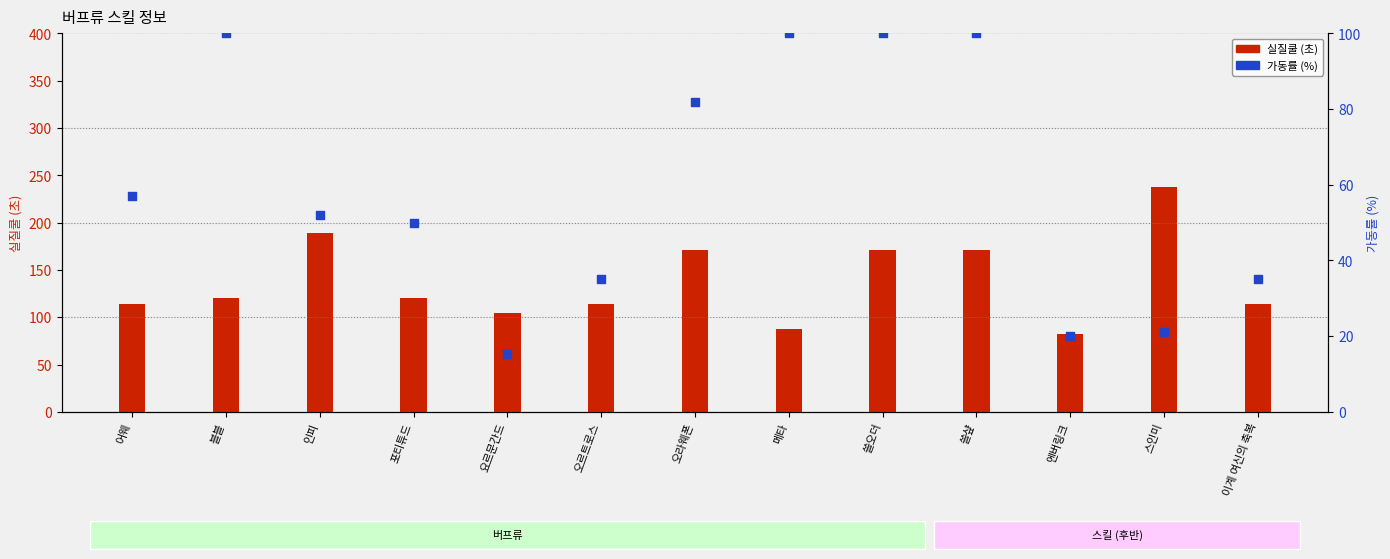

At which category is the sum across all series the highest?

쓸오더